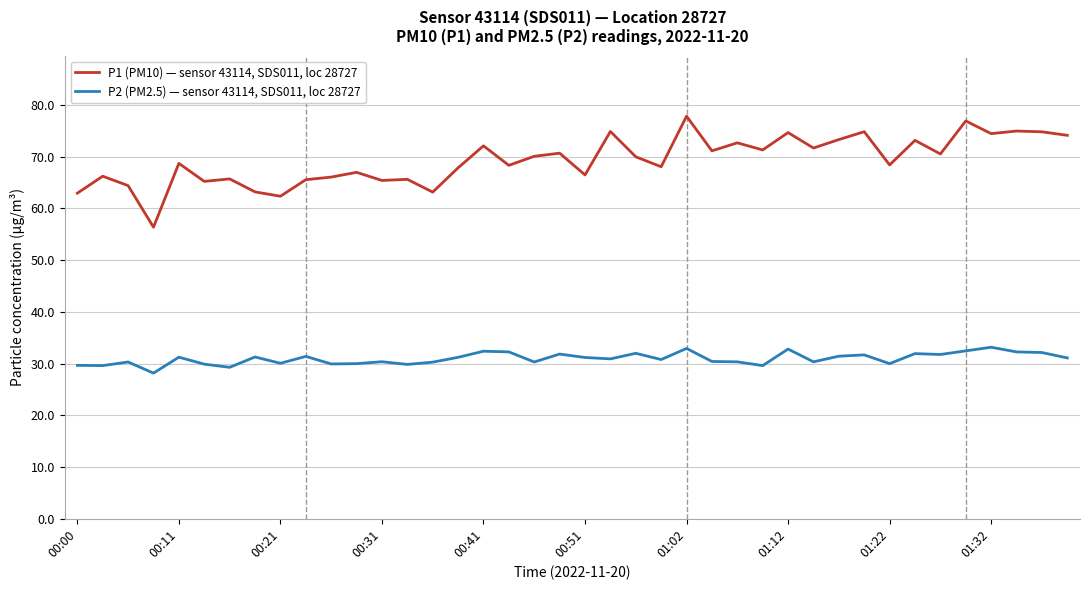

What is the maximum value shown in the chart?

77.8